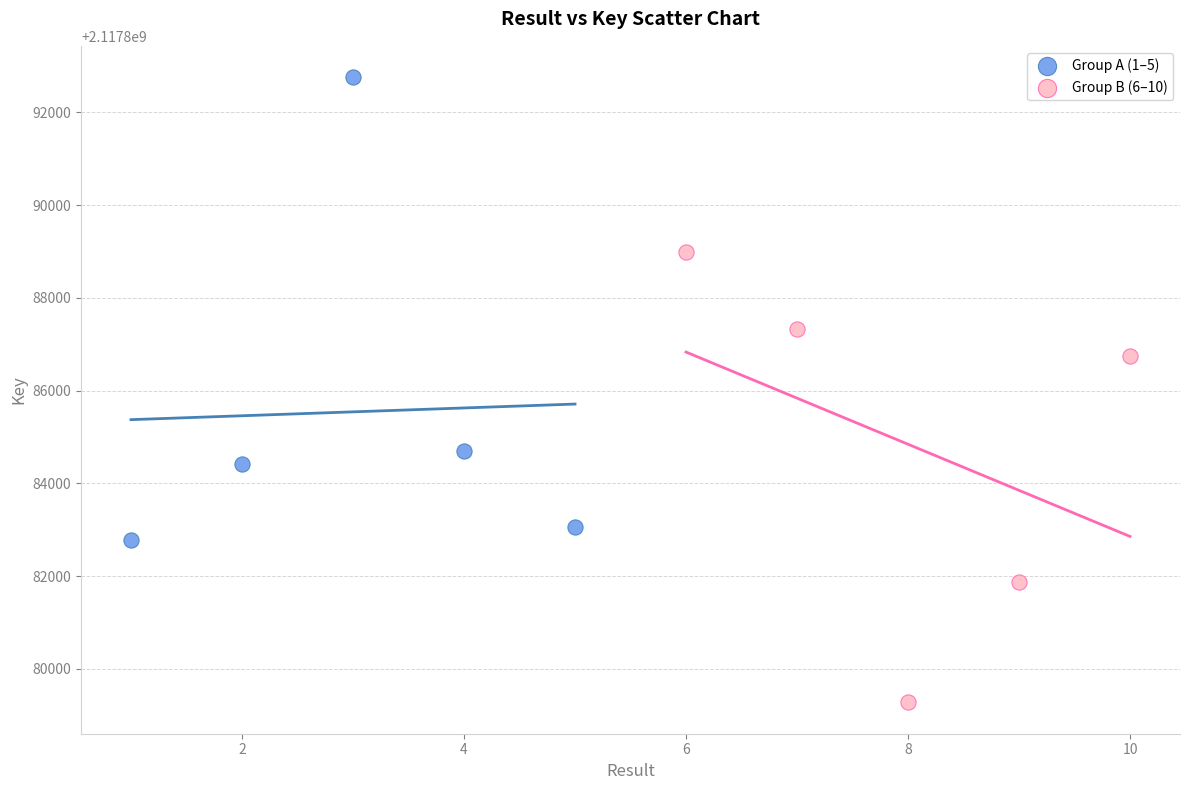

Which series contains the lowest Y value?

Group B (6–10)